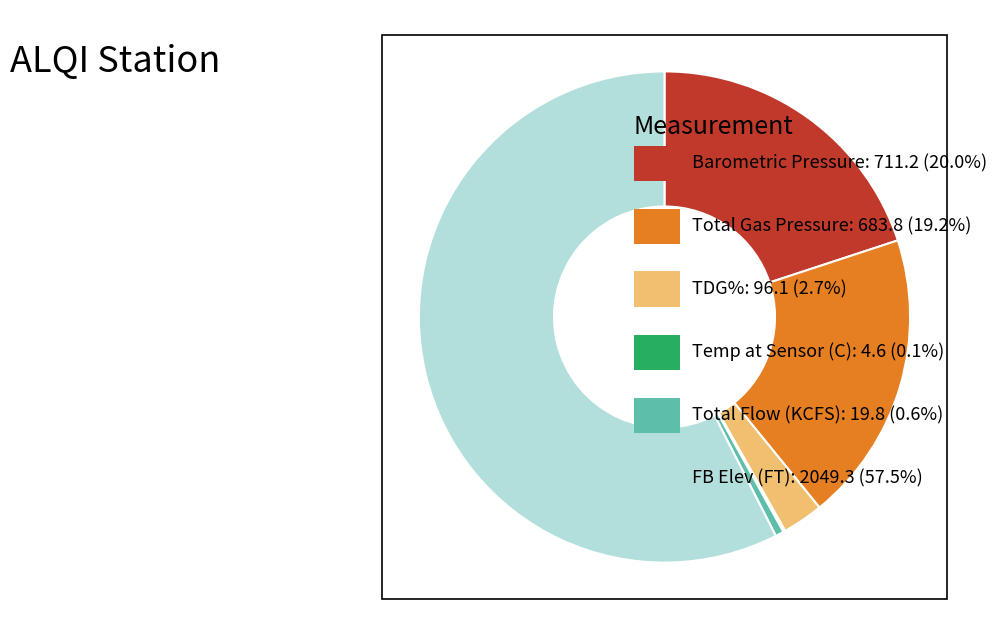

Does any single category account for the majority?

Yes